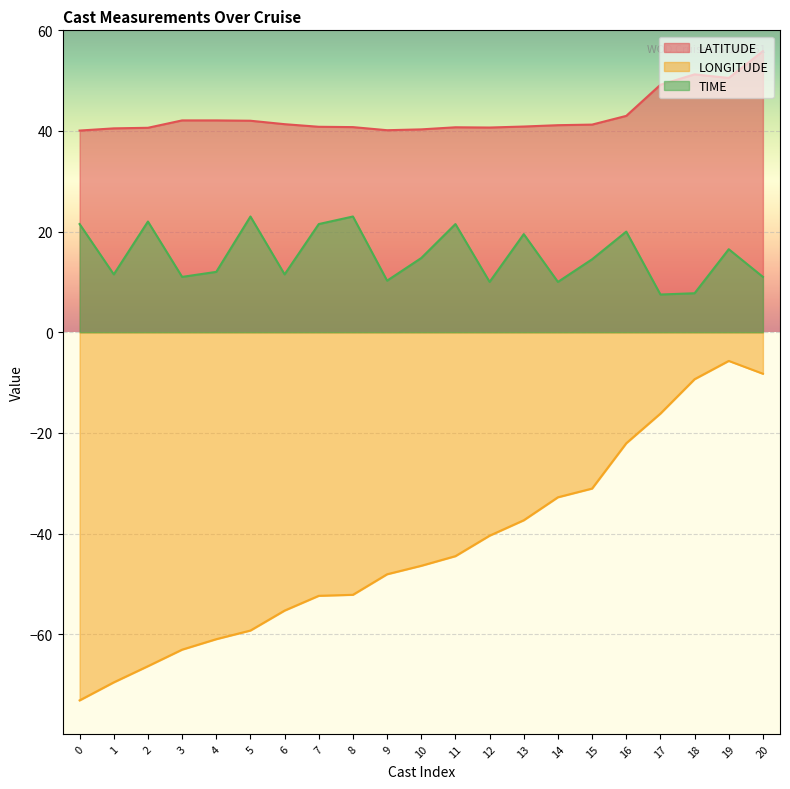

Reading left to right, transcribe all the data shown in this chart.

LATITUDE: 40.1	40.5	40.6	42.1	42.1	42.0	41.4	40.8	40.8	40.1	40.3	40.7	40.7	40.9	41.1	41.3	43.0	49.2	51.2	50.5	55.9
LONGITUDE: -73.2	-69.6	-66.4	-63.1	-61.0	-59.3	-55.3	-52.4	-52.2	-48.1	-46.4	-44.5	-40.4	-37.4	-32.8	-31.1	-22.1	-16.2	-9.3	-5.7	-8.2
TIME: 21.5	11.5	22.0	11.0	12.0	23.0	11.5	21.5	23.0	10.2	14.8	21.5	10.0	19.5	10.0	14.5	20.0	7.5	7.8	16.5	11.0